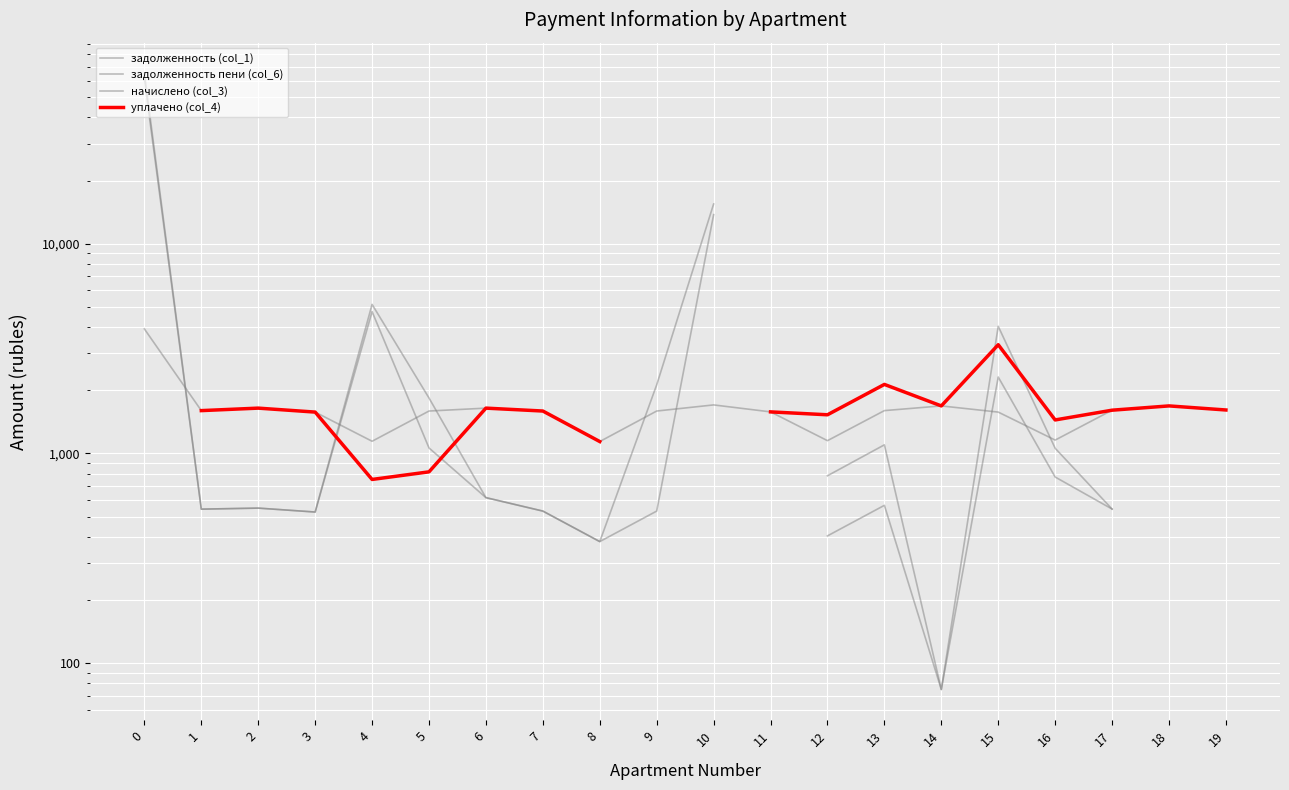

True or false: уплачено (col_4) has a value of 1644.4 at 2.

True